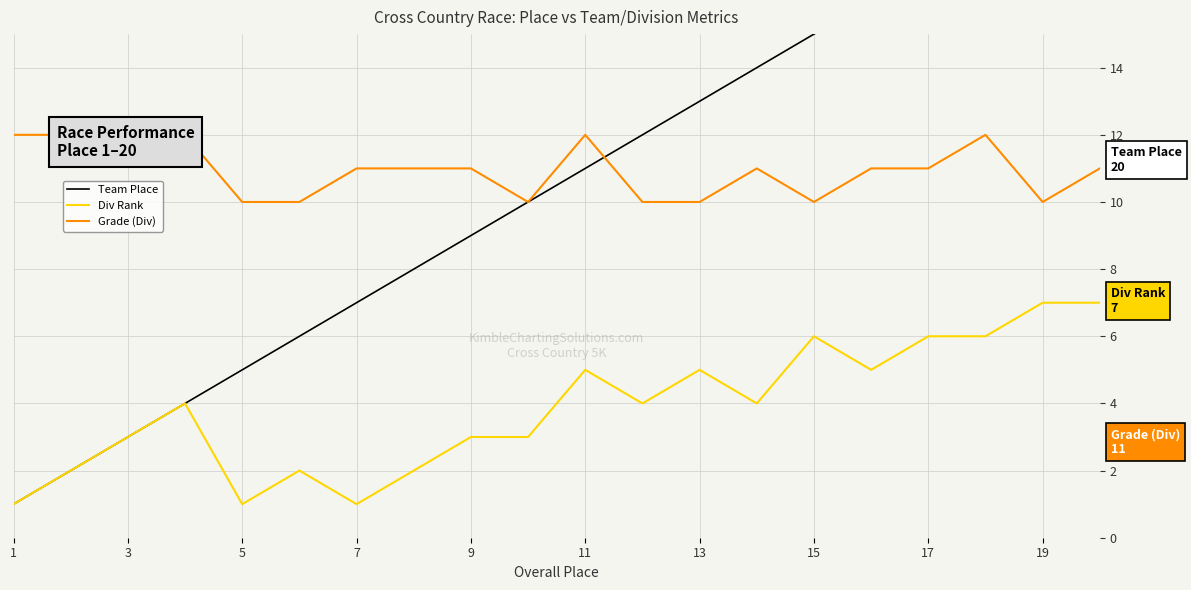

The value of Div Rank at 13 is 5. True or false?

True